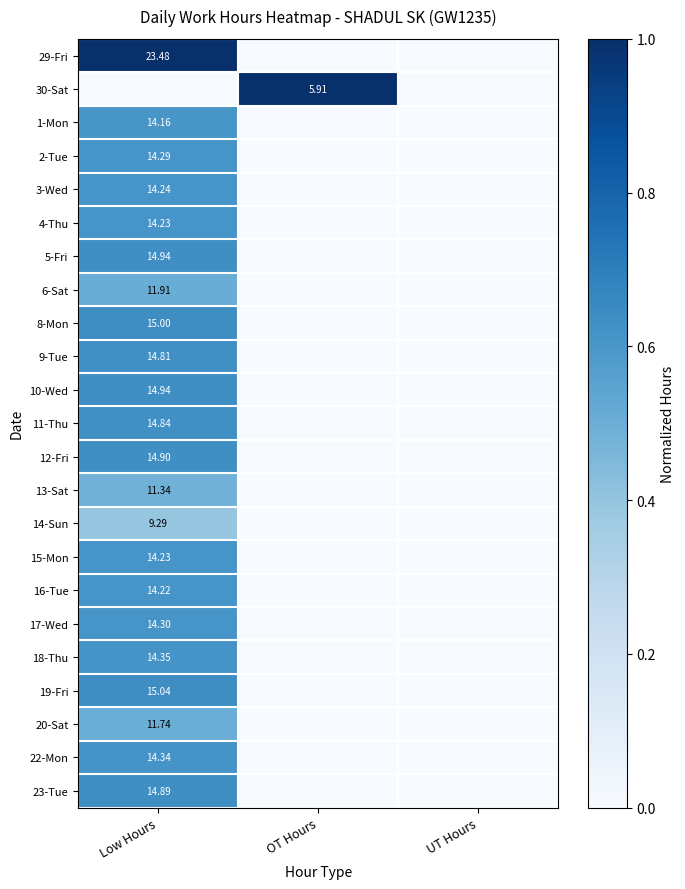

At which label does 12-Fri reach its peak?

Low Hours